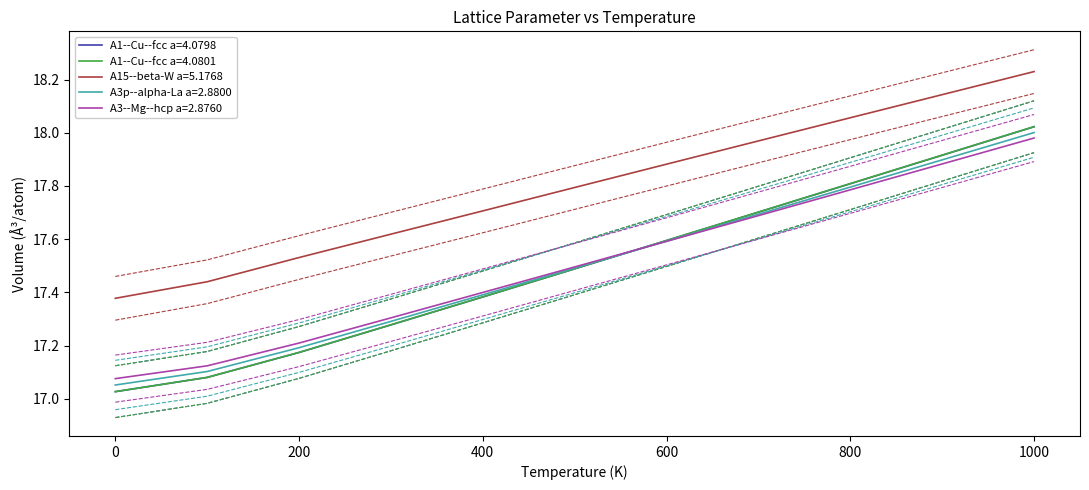

What is the minimum value shown in the chart?

17.0